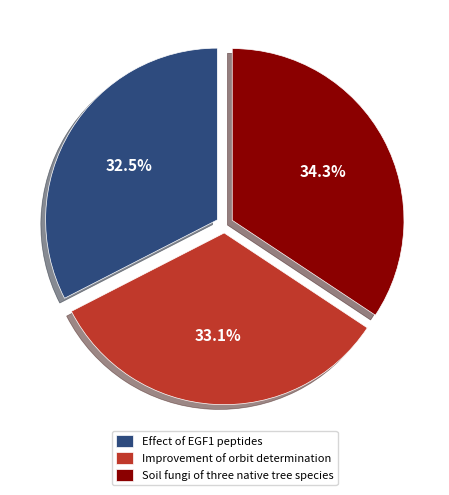

To the nearest percent, what is the difference between the largest and smallest slice percentages?

2%